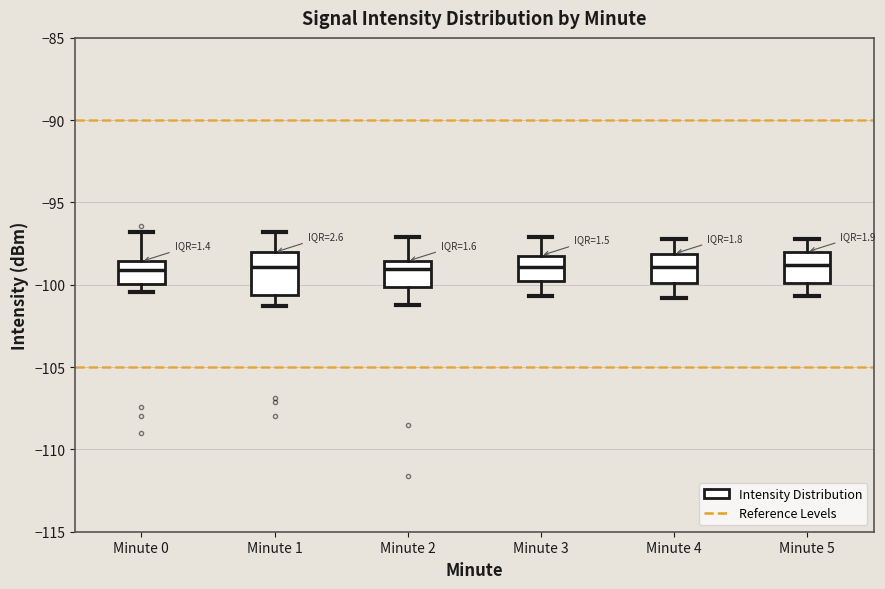

Reading left to right, transcribe this box plot: for each box, give where its median line is, the range the box spans, and where its two whiskers end, as read against the y-axis. The values are not printed on the chart, so give them approximately, as read against the axis.

Minute 0: median -99.0, box -100.0 to -98.5, whiskers -100.5 to -97.0
Minute 1: median -99.0, box -100.5 to -98.0, whiskers -101.5 to -97.0
Minute 2: median -99.0, box -100.0 to -98.5, whiskers -101.0 to -97.0
Minute 3: median -99.0, box -100.0 to -98.0, whiskers -100.5 to -97.0
Minute 4: median -99.0, box -100.0 to -98.0, whiskers -101.0 to -97.0
Minute 5: median -99.0, box -100.0 to -98.0, whiskers -100.5 to -97.0